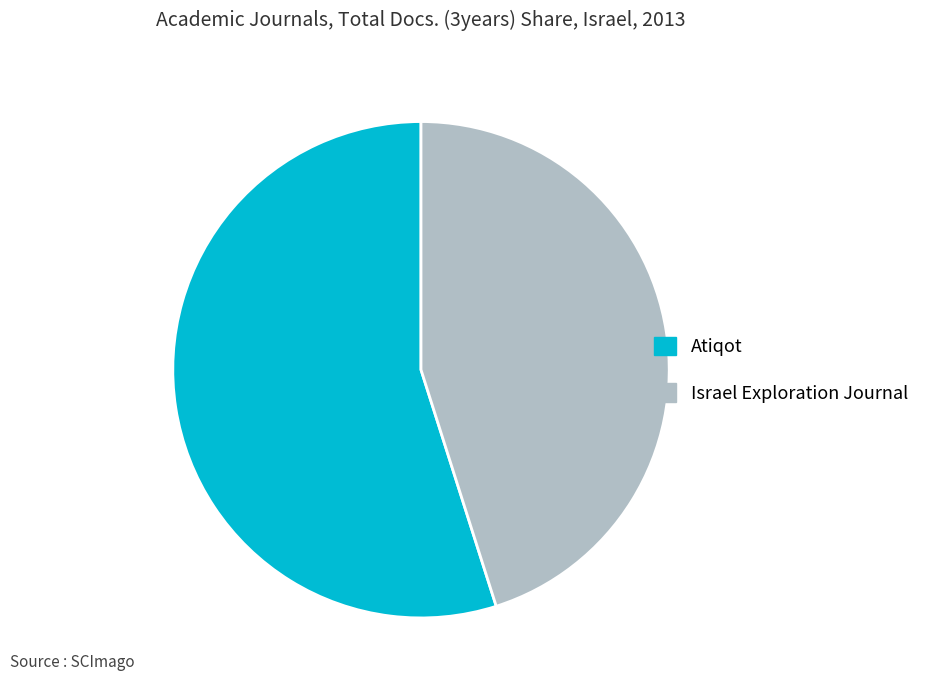

What is the majority slice?

Atiqot